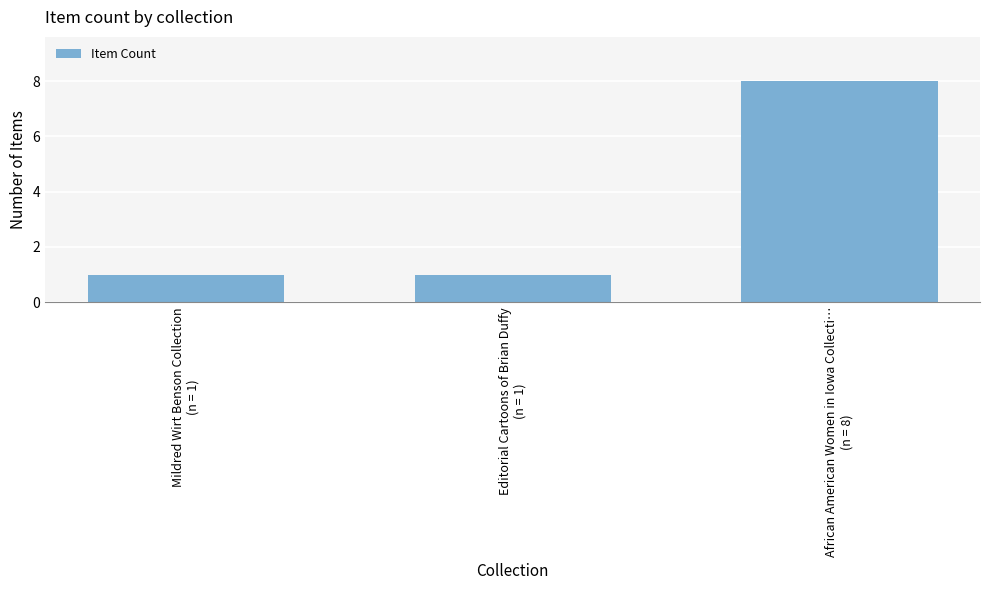

How many data points does each series have?

3